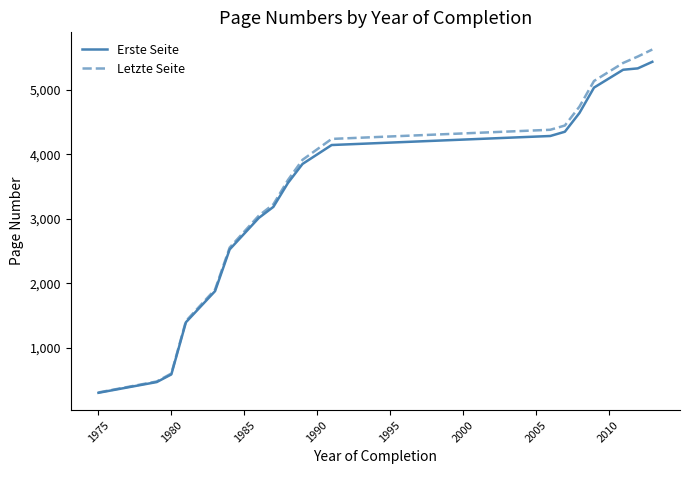

What is the maximum value for Letzte Seite?

5627.7